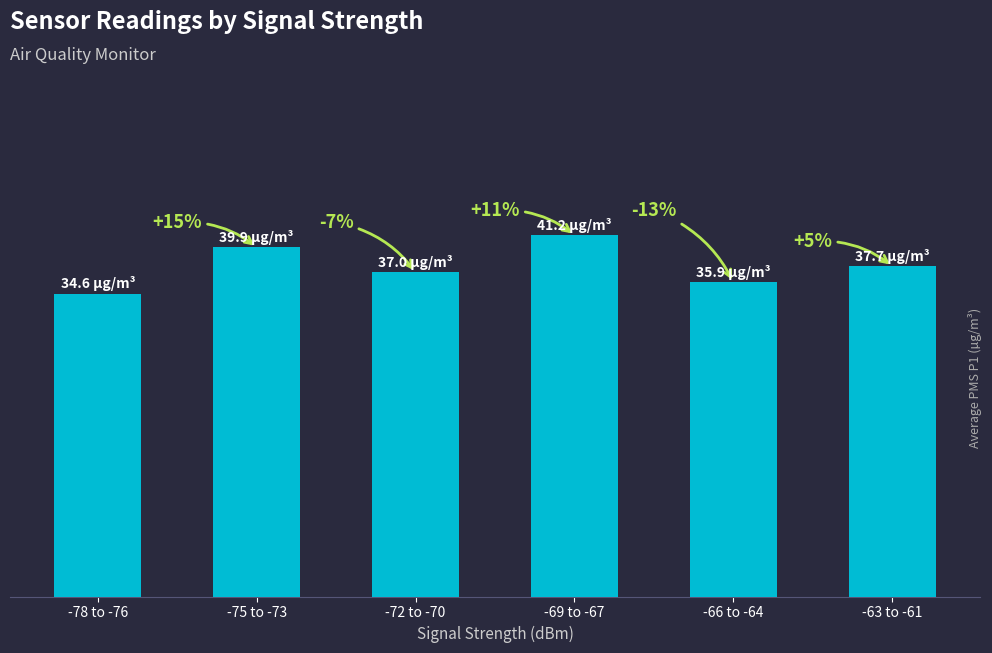

What is the difference between the maximum and minimum values?

6.7